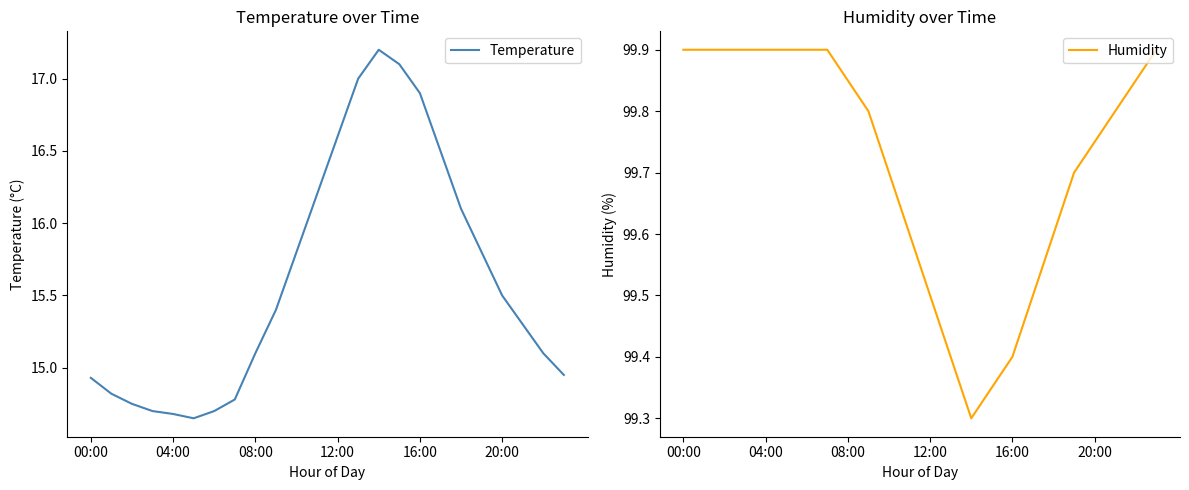

At which label does Temperature first exceed 15?

08:00